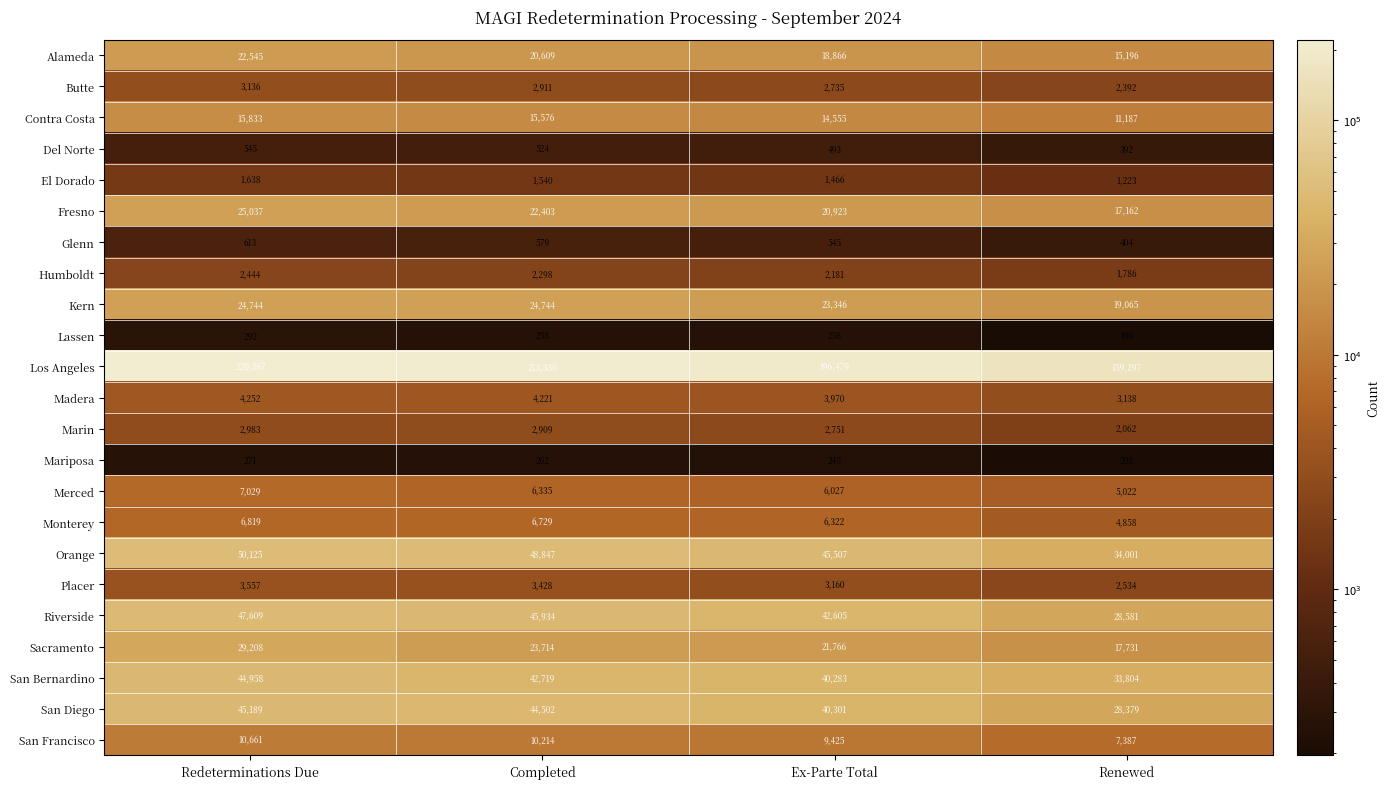

How many data points in Fresno are less than 22403?

2